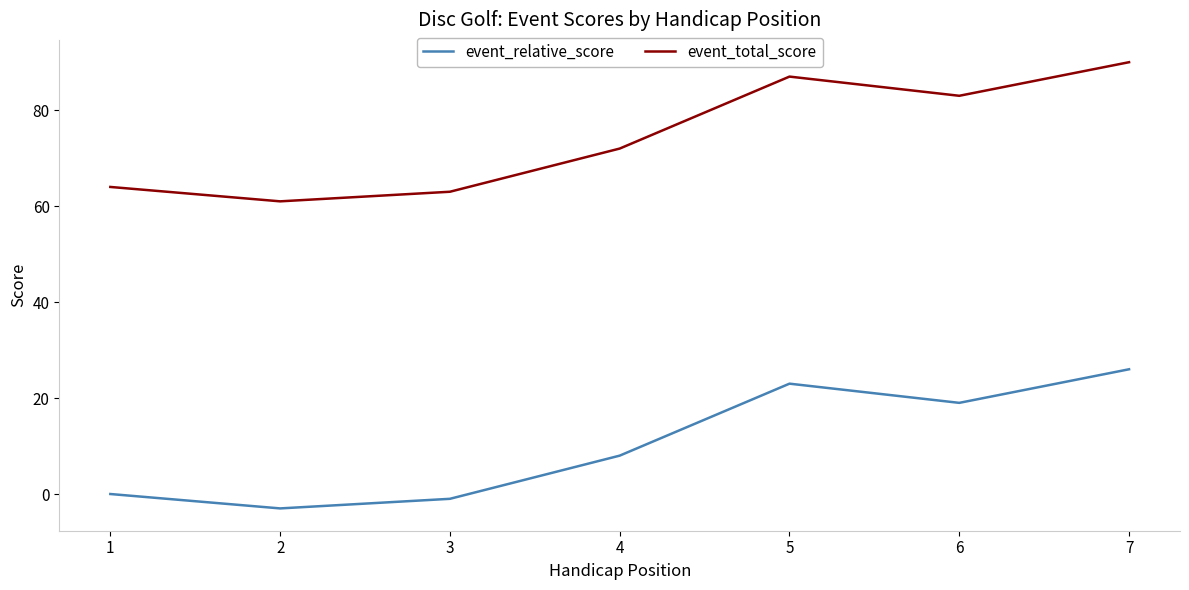

What is the spread (max minus min) of values at 2?

64